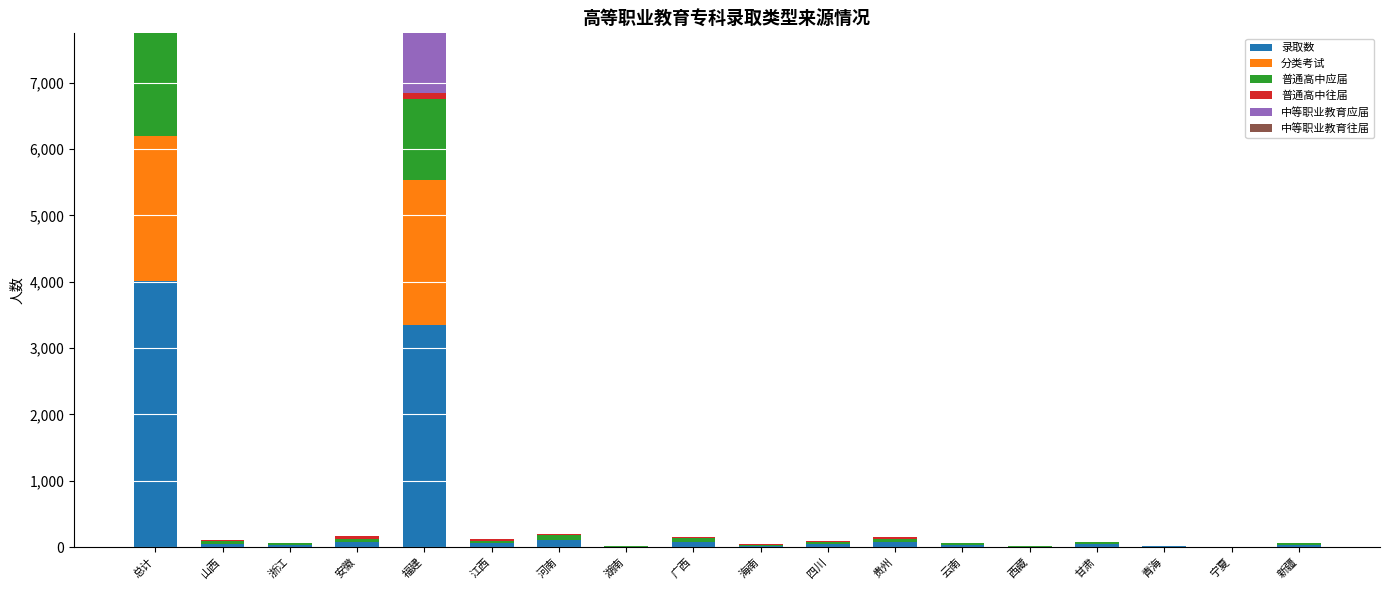

At which label does 中等职业教育往届 reach its peak?

总计